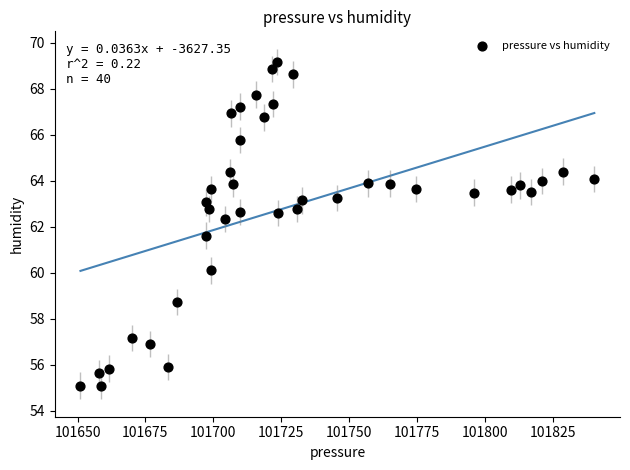

What is the range of X values (max minus min)?

189.2